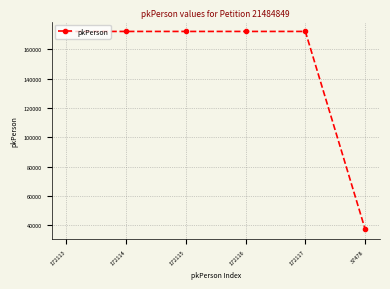

How many data points are less than 172115?

3